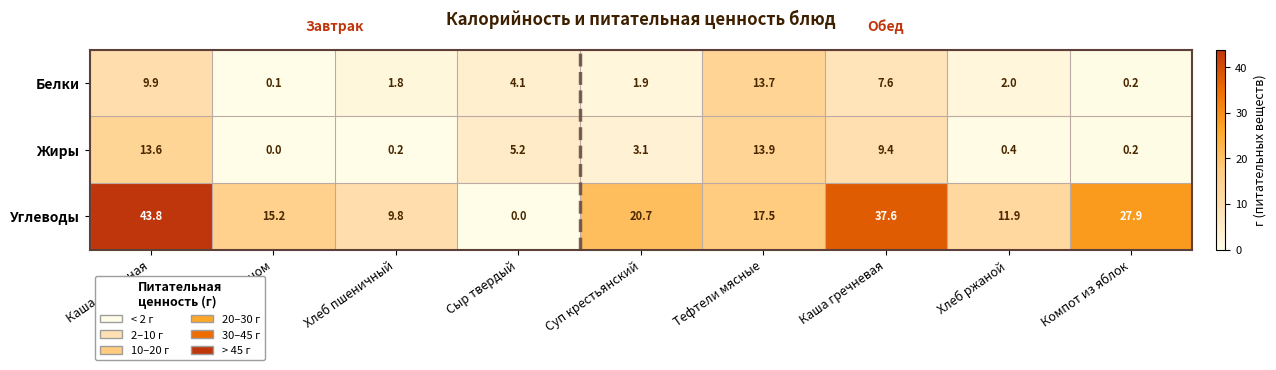

Between Сыр твердый and Компот из яблок, which series saw the biggest shift?

Углеводы